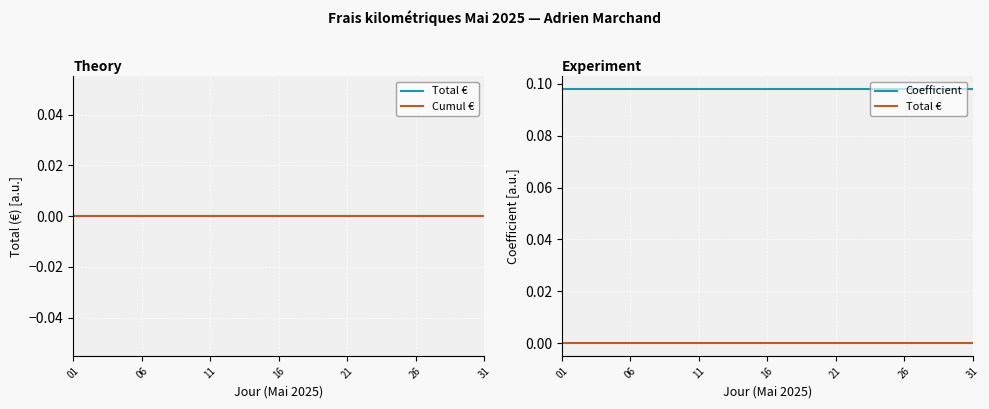

Rank the series by their maximum value, from highest to lowest.

Coefficient, Total €, Cumul €